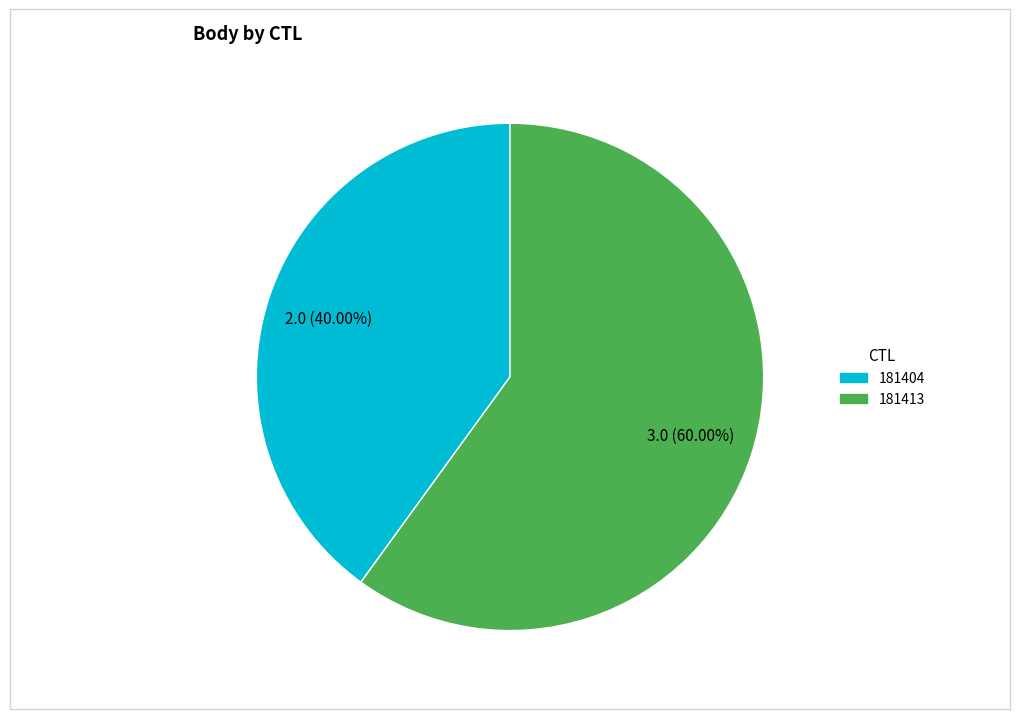

To the nearest percent, what is the average slice percentage?

50%